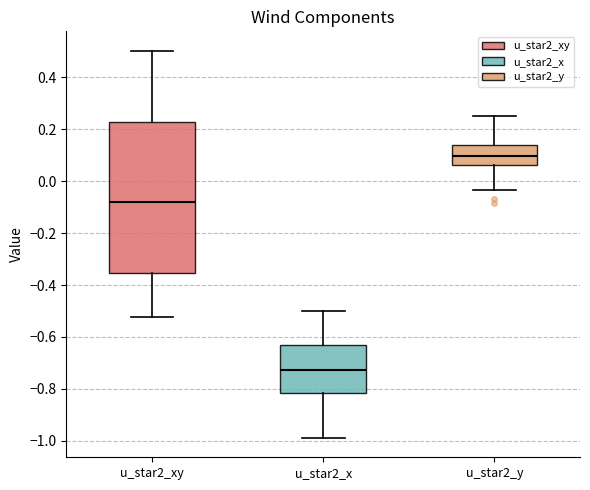

Reading left to right, read every box against the y-axis: the position of its median line, the range the box covers, and the ends of its whiskers. The values are not printed on the chart, so give them approximately, as read against the axis.

u_star2_xy: median -0.08, box -0.36 to 0.22, whiskers -0.52 to 0.50
u_star2_x: median -0.72, box -0.82 to -0.64, whiskers -0.98 to -0.50
u_star2_y: median 0.10, box 0.06 to 0.14, whiskers -0.04 to 0.26